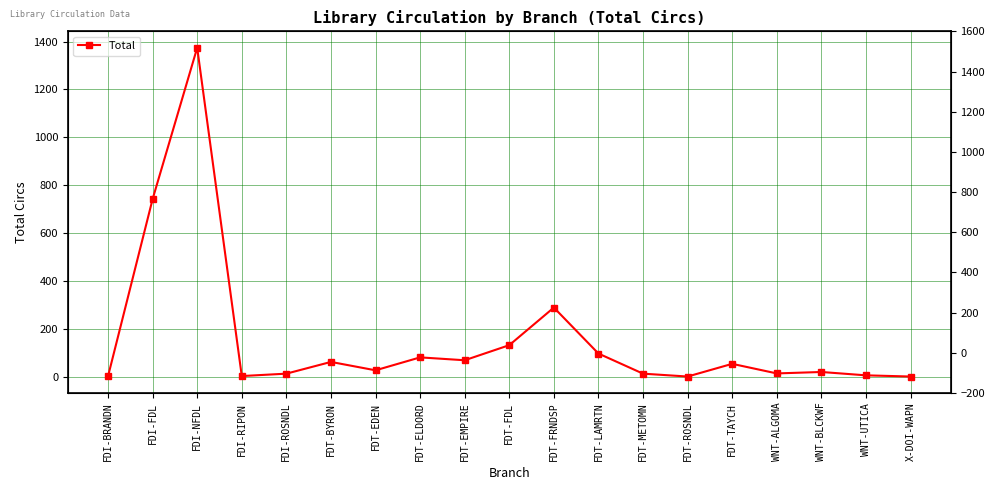

Reading left to right, list all the values displayed in this chart.

2	742	1374	3	13	62	27	81	69	132	289	97	13	1	54	14	20	6	1